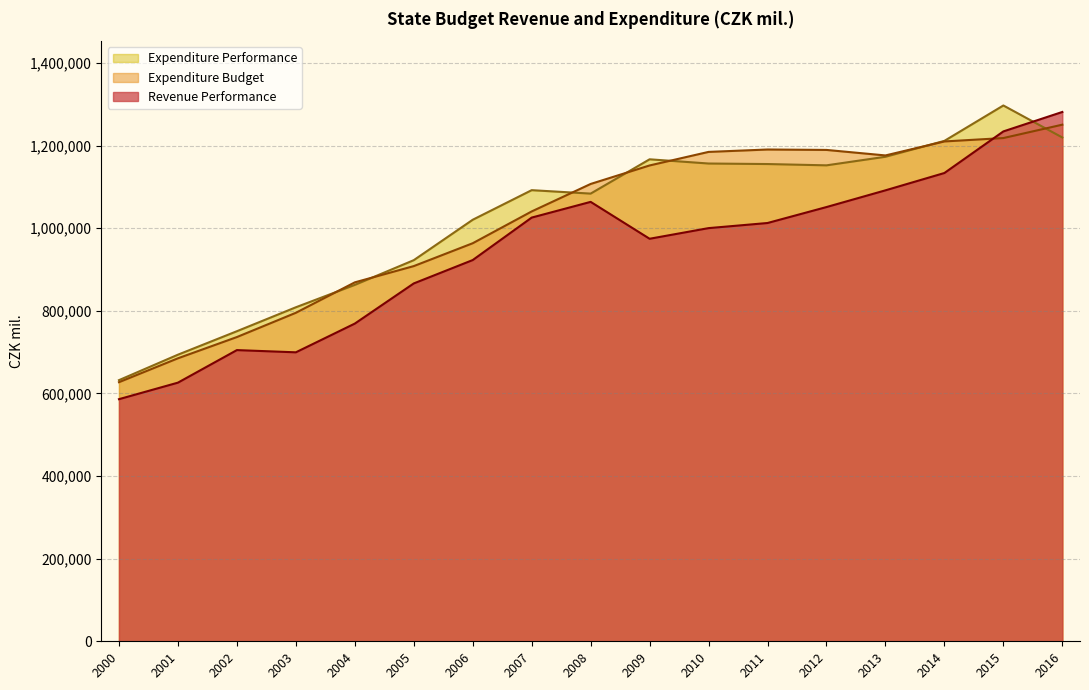

After their last crossing, which series has the higher values: Expenditure Budget or Expenditure Performance?

Expenditure Budget